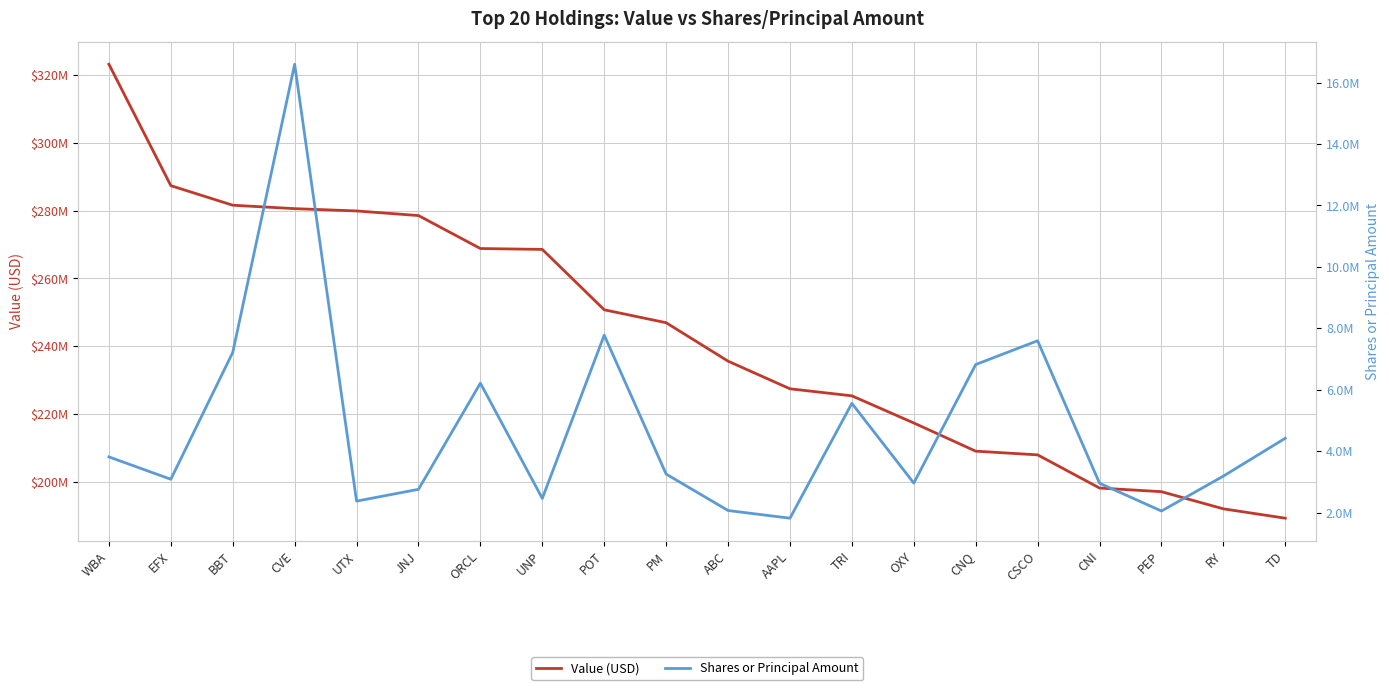

The value of Shares or Principal Amount at CNI is 4031975. True or false?

False